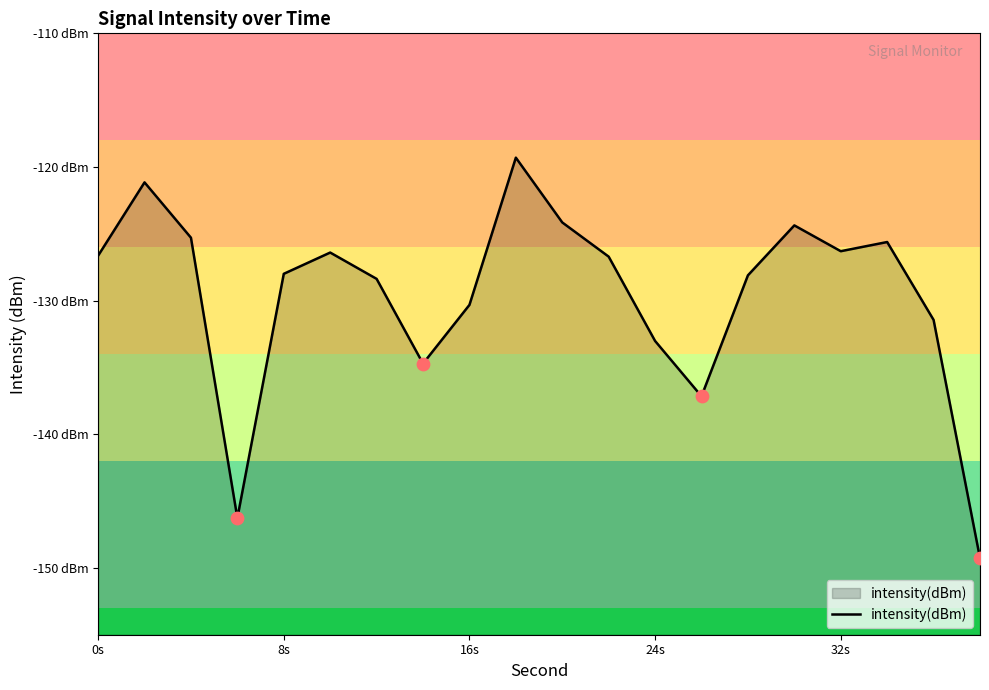

Between 16 and 24s, which is larger?

16